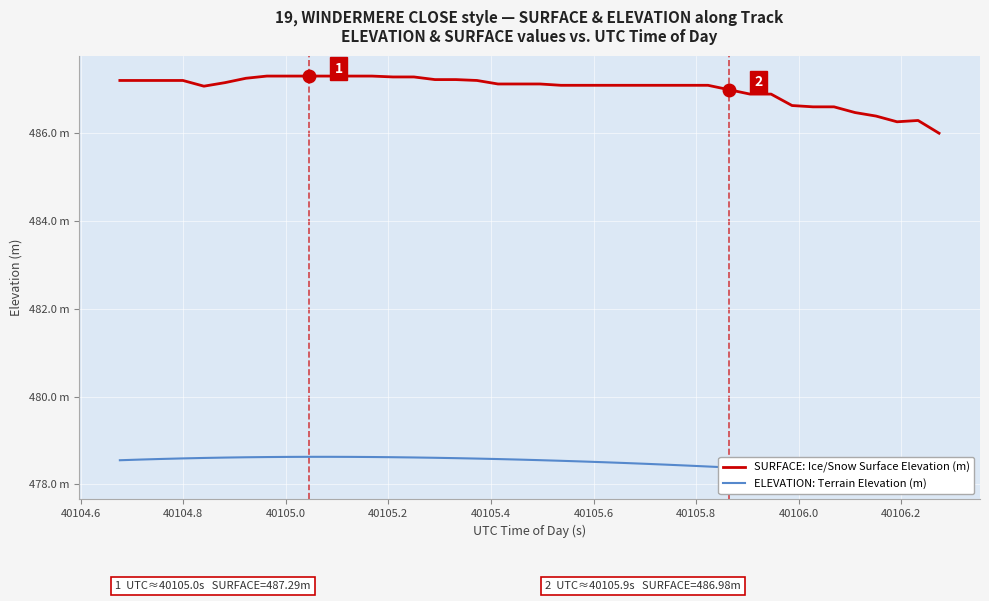

What is the value of the SURFACE: Ice/Snow Surface Elevation (m) point at the 32nd from the left?

486.9